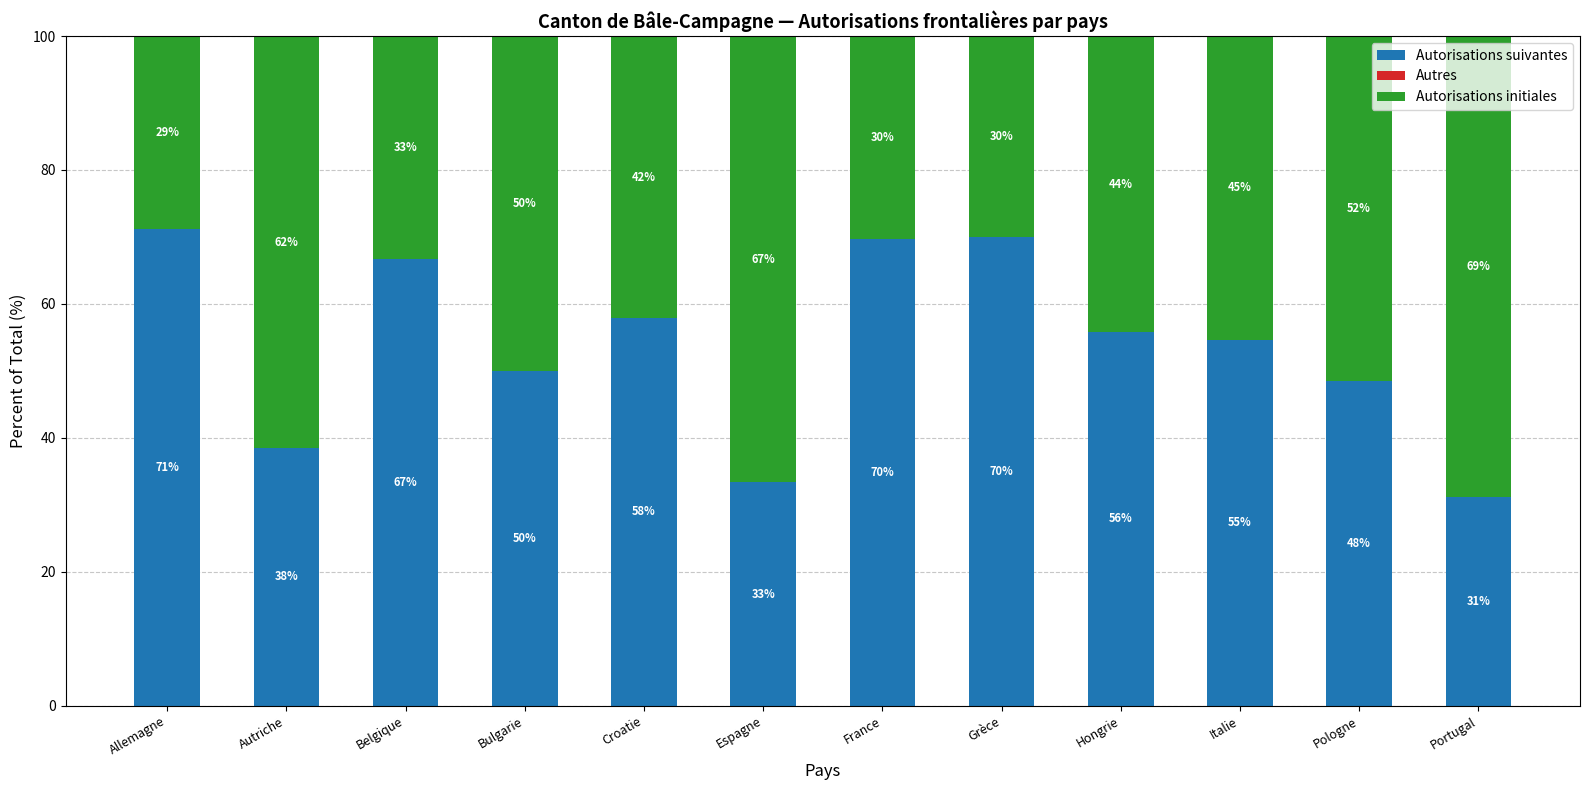

The value of Autorisations suivantes at Bulgarie is 50.0. True or false?

True